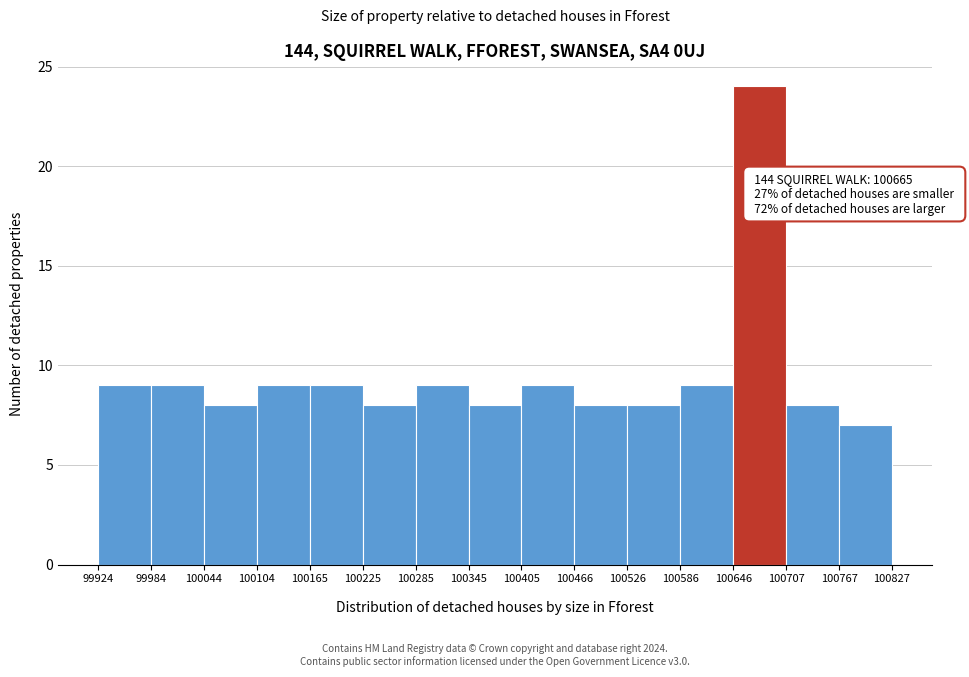

Which range on the x-axis has the tallest bar?

100646 to 100707